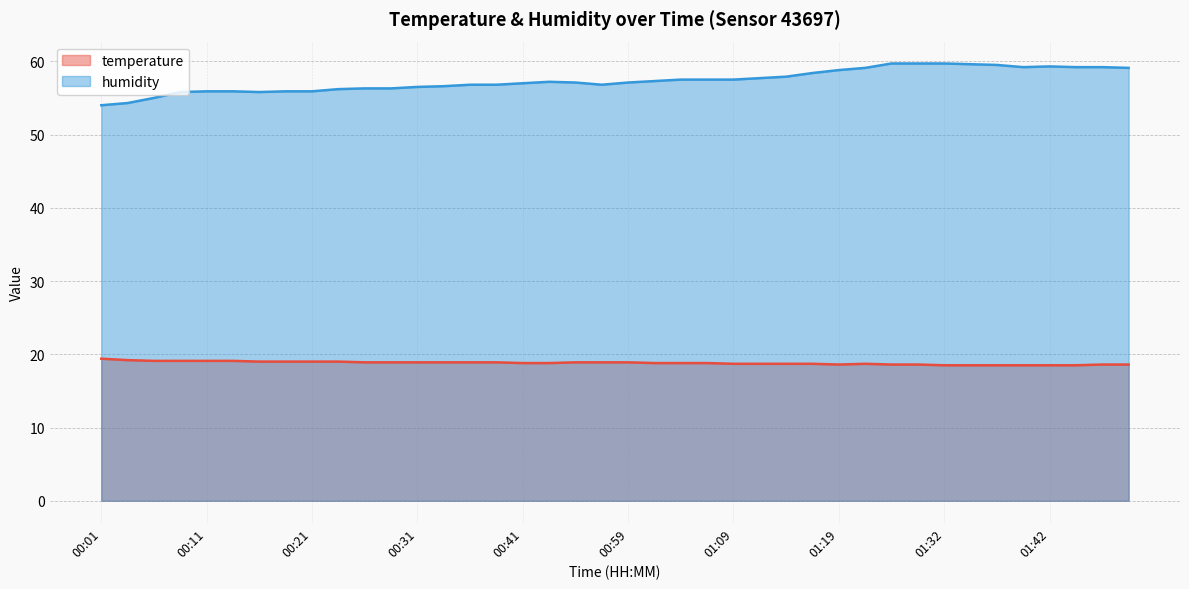

True or false: temperature and humidity intersect in this chart.

False